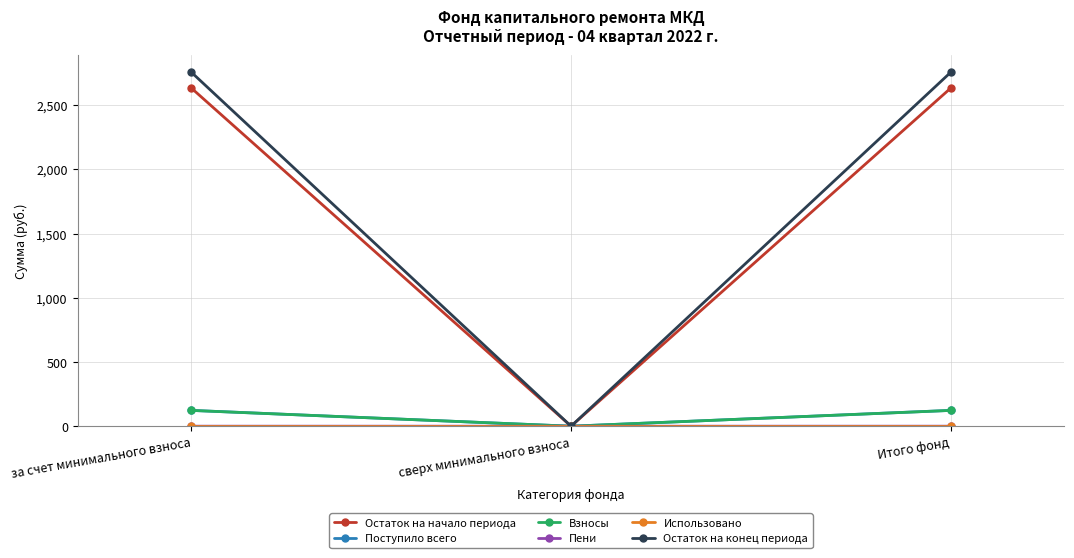

Which series has the largest total across all categories?

Остаток на конец периода